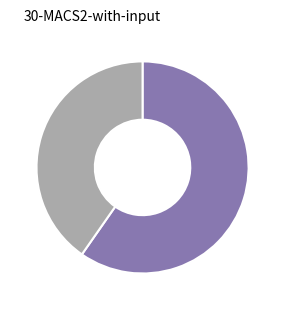

Is there any slice that represents more than half of the pie?

Yes